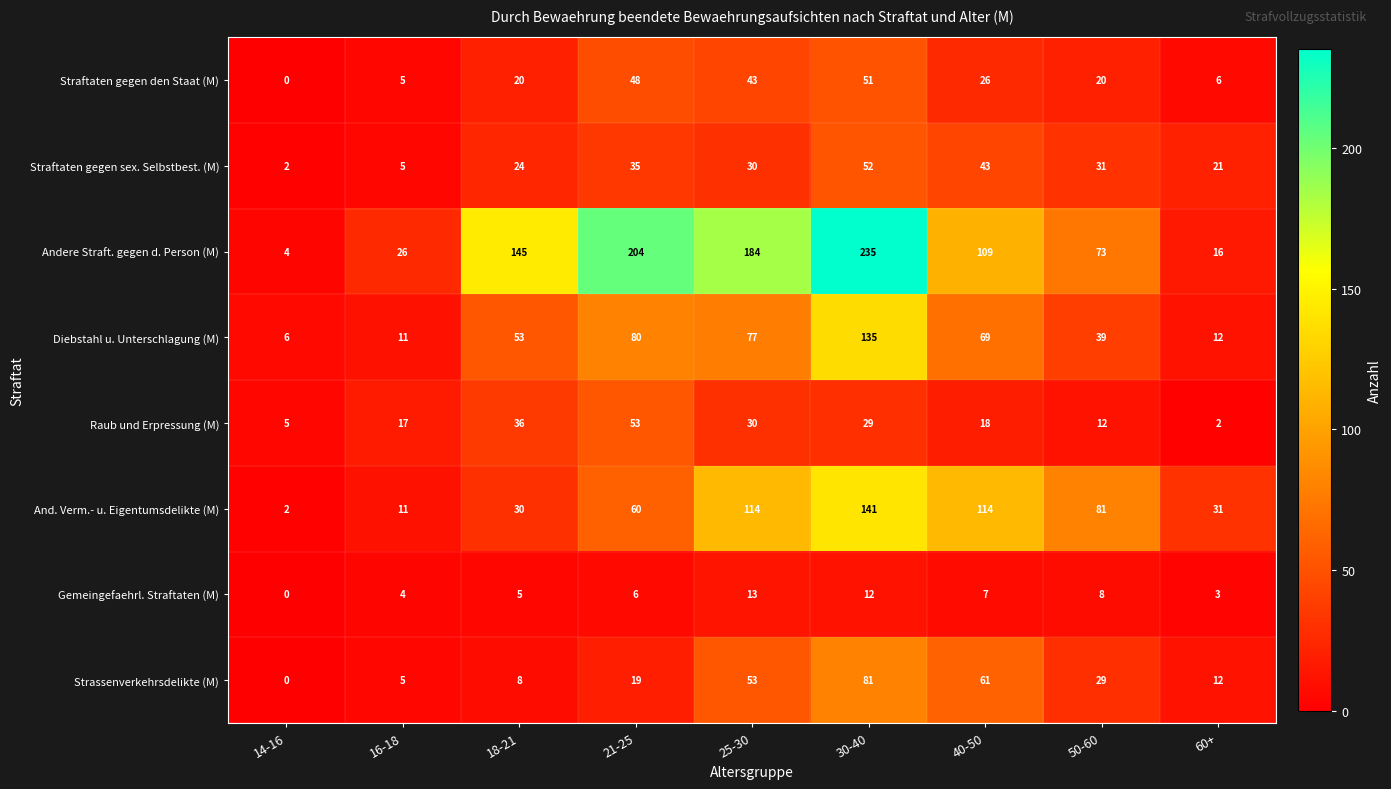

What is the minimum value for Andere Straft. gegen d. Person (M)?

4